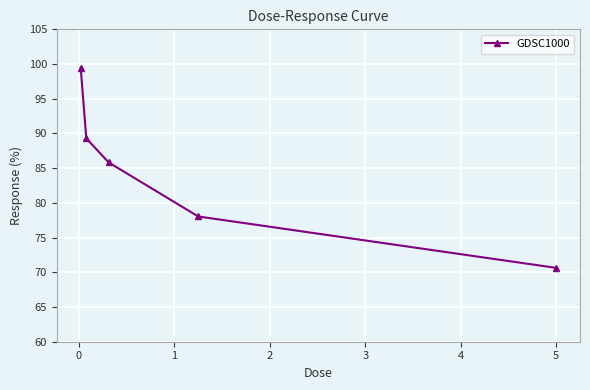

True or false: there are more than 1 points higher than both neighbors.

False